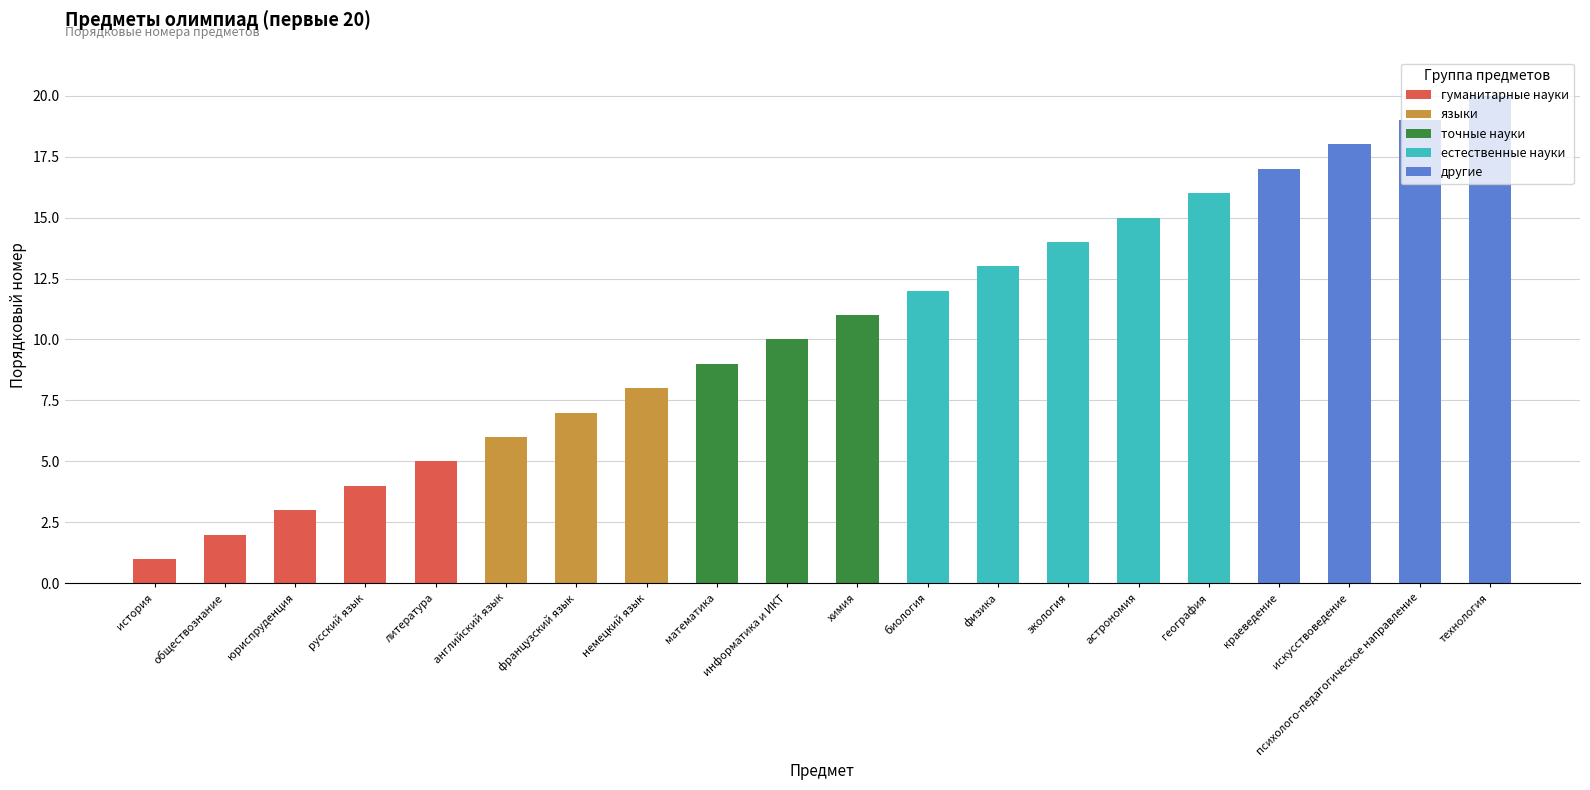

What is the change in value from немецкий язык to физика?

+5